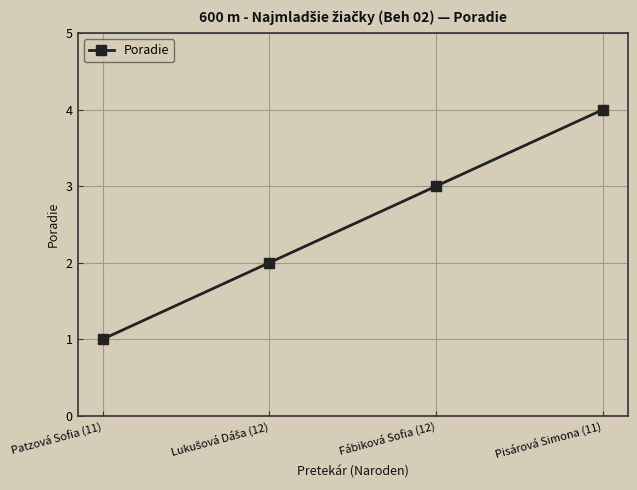

What is the sum of the values at Pisárová Simona (11) and Fábiková Sofia (12)?

7